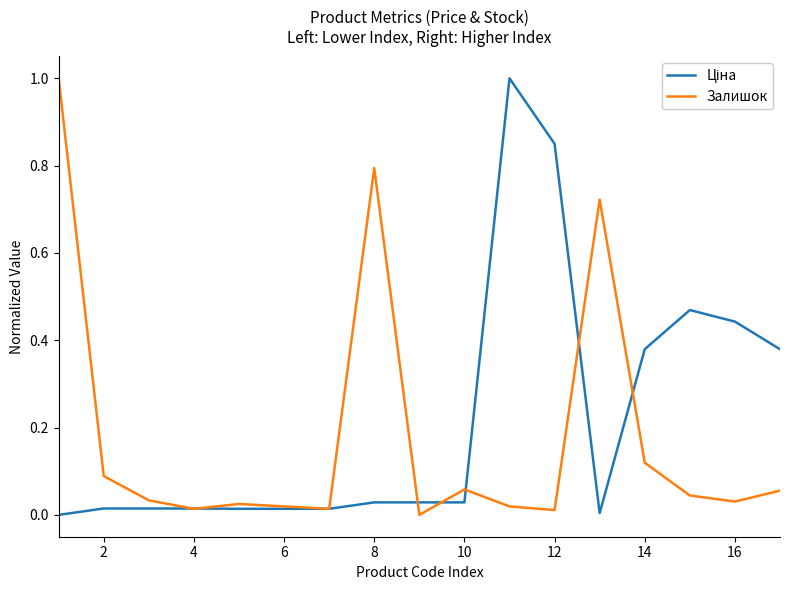

What is the greatest value displayed?

1.0